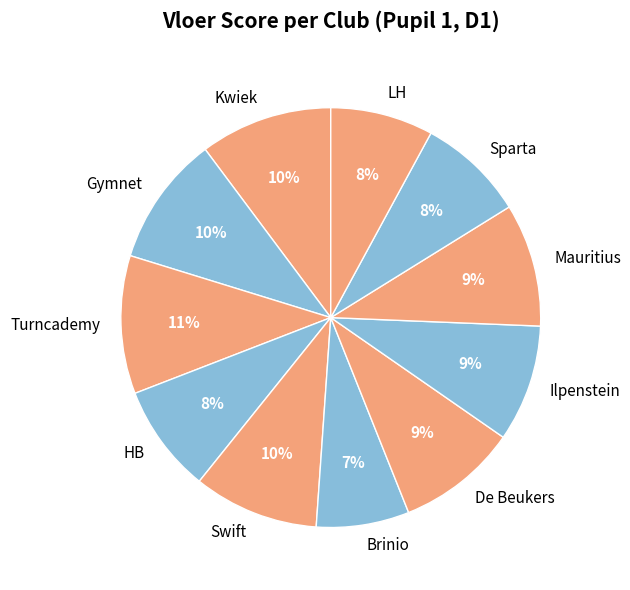

Is it true that HB is 8% of the pie?

True